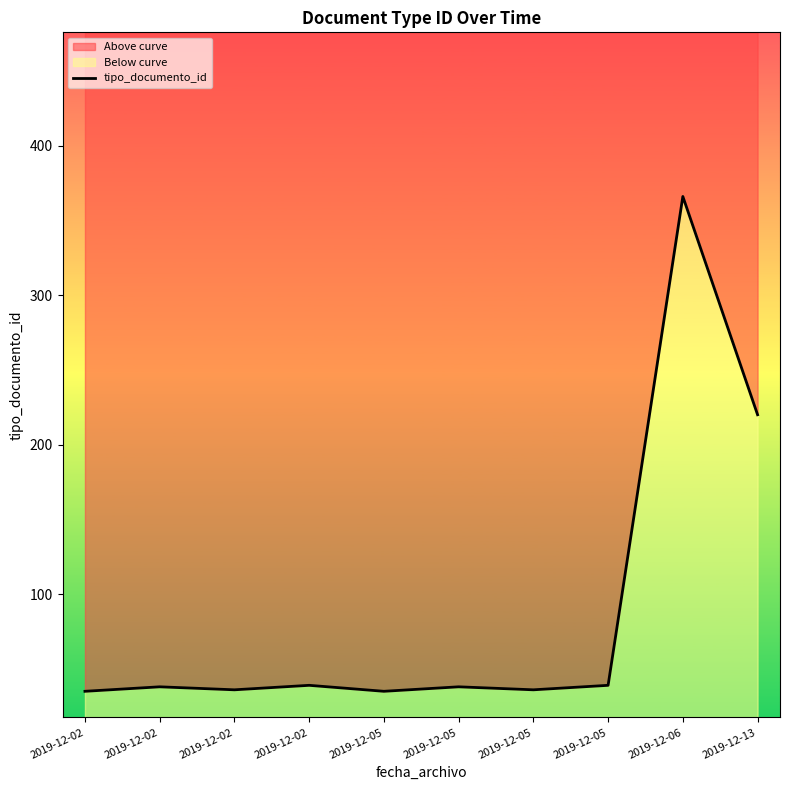

Which has a higher value, 2019-12-05 or 2019-12-02?

2019-12-05